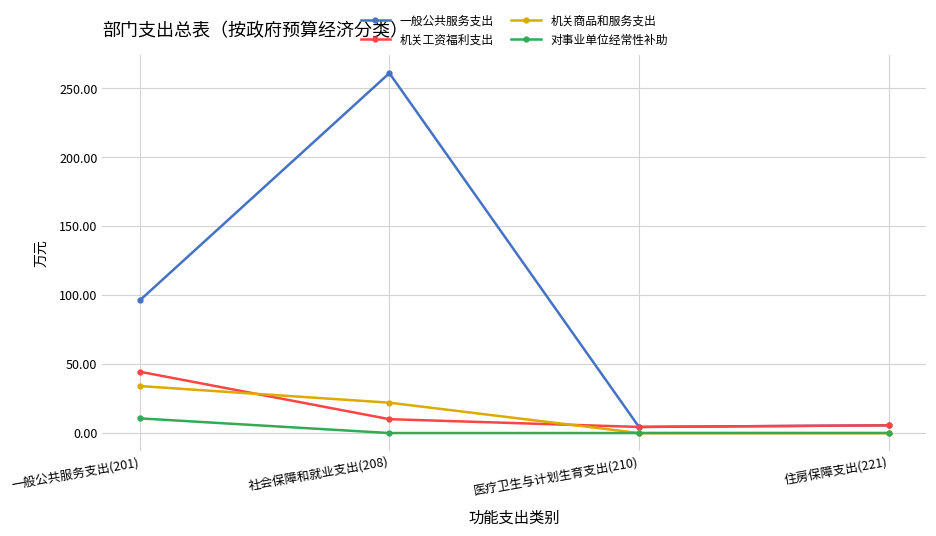

Between which two adjacent categories do 机关工资福利支出 and 机关商品和服务支出 first intersect?

一般公共服务支出(201) and 社会保障和就业支出(208)